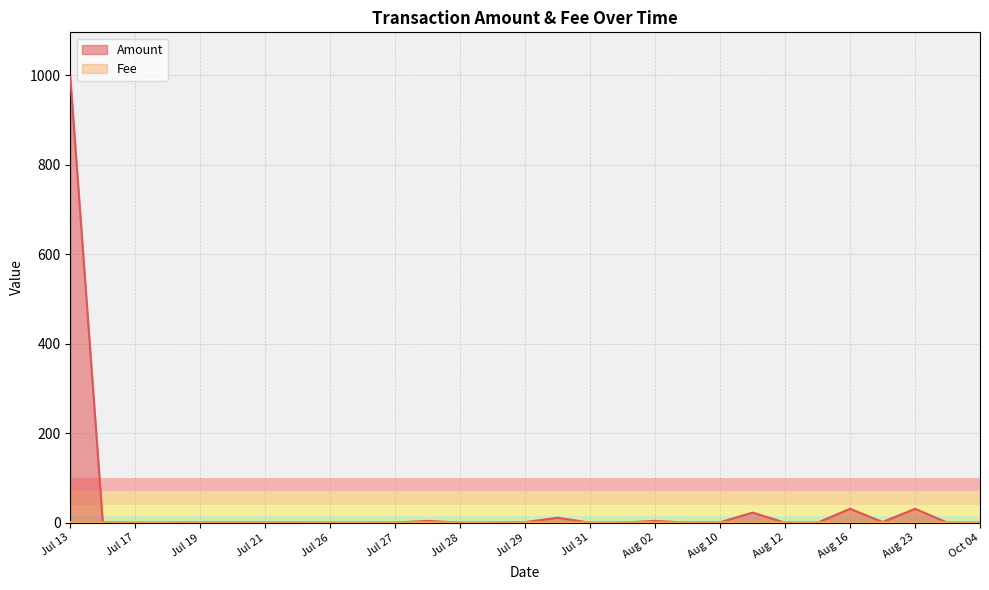

Which series has the widest spread of values?

Amount